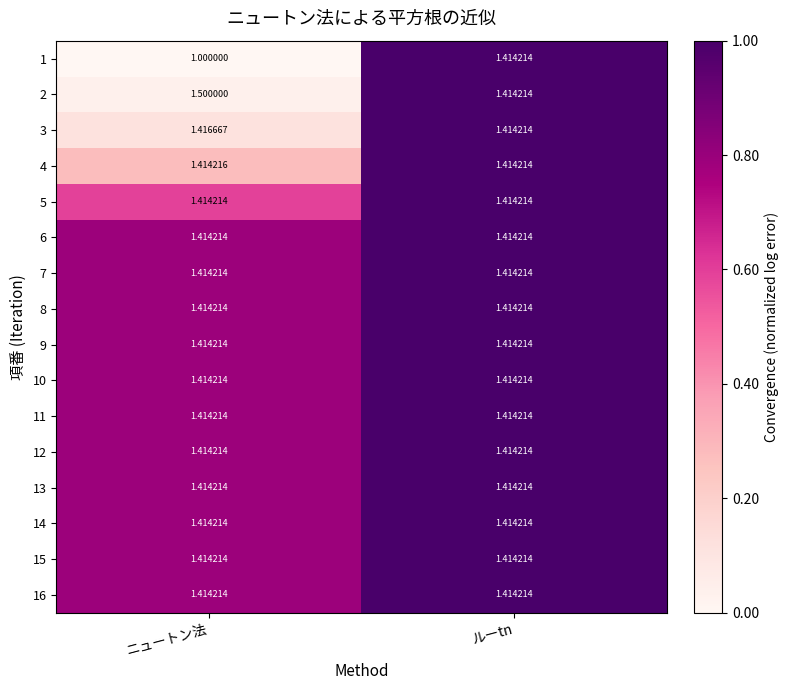

At which category is the sum across all series the highest?

ルーtn